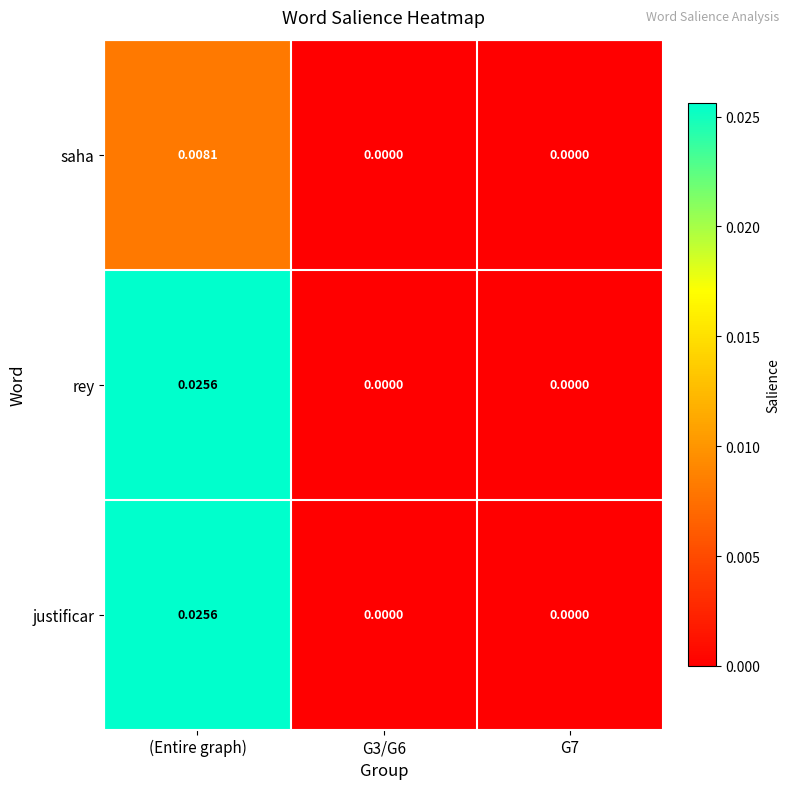

Which category has the highest value in the justificar series?

(Entire graph)